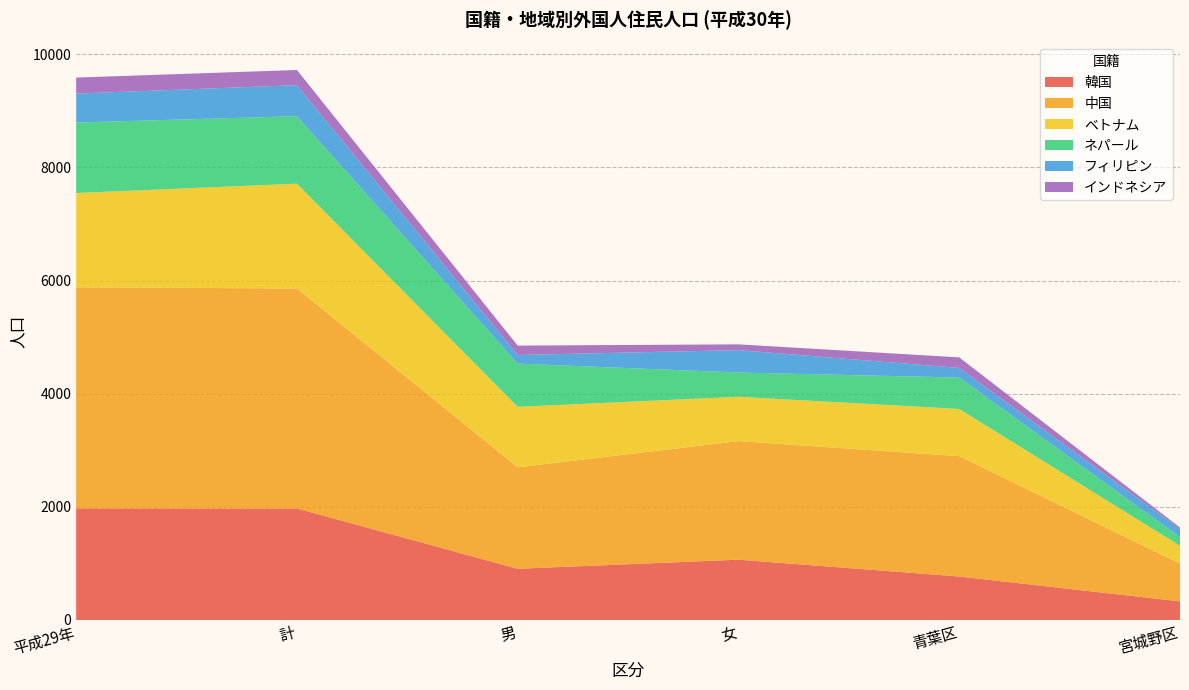

Reading left to right, what are all the values shown in this chart?

韓国: 平成29年=1973	計=1971	男=905	女=1066	青葉区=768	宮城野区=329
中国: 平成29年=3909	計=3890	男=1794	女=2096	青葉区=2128	宮城野区=667
ベトナム: 平成29年=1667	計=1853	男=1069	女=784	青葉区=835	宮城野区=316
ネパール: 平成29年=1246	計=1193	男=764	女=429	青葉区=555	宮城野区=153
フィリピン: 平成29年=512	計=549	男=153	女=396	青葉区=170	宮城野区=144
インドネシア: 平成29年=283	計=268	男=166	女=102	青葉区=187	宮城野区=25